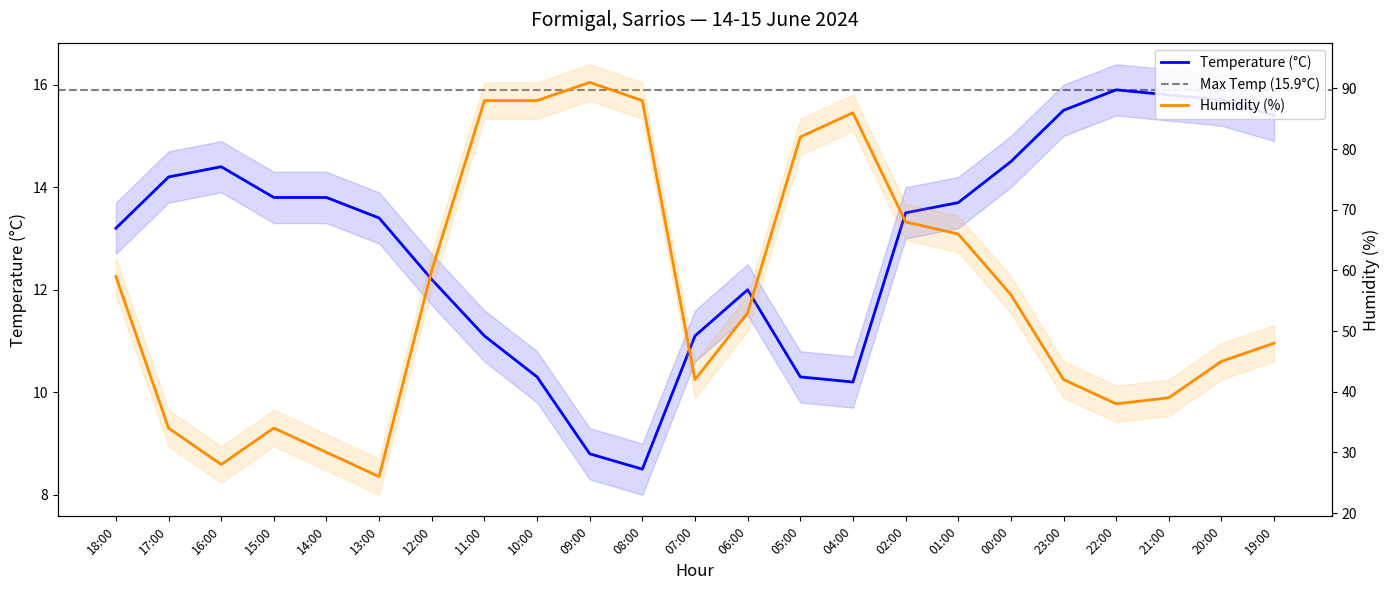

What is the minimum value shown in the chart?

8.5